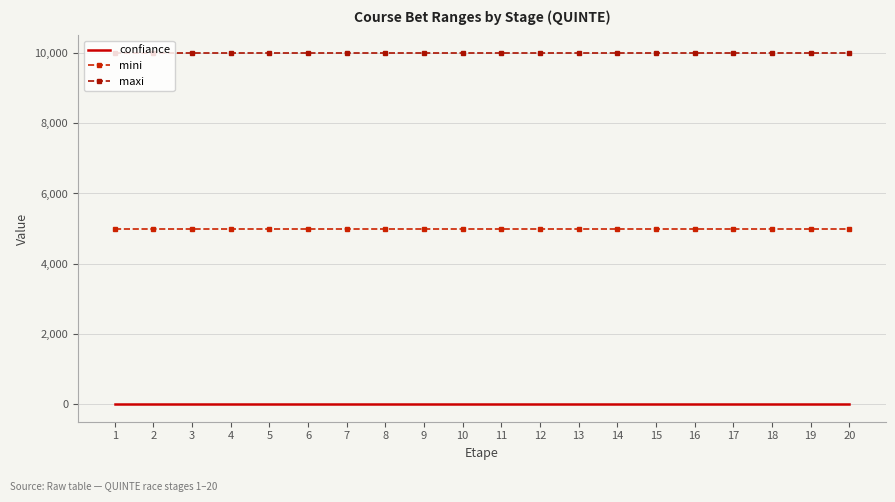

At 15, list the series in order from largest to smallest.

maxi, mini, confiance